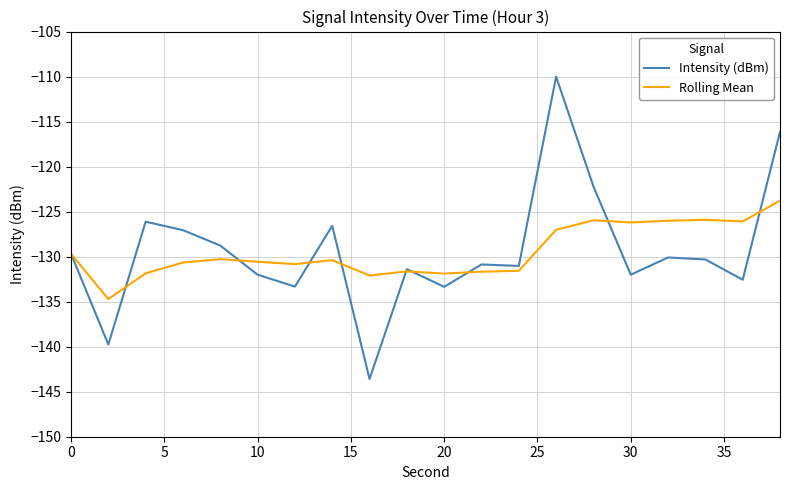

True or false: Rolling Mean and Intensity (dBm) intersect in this chart.

True